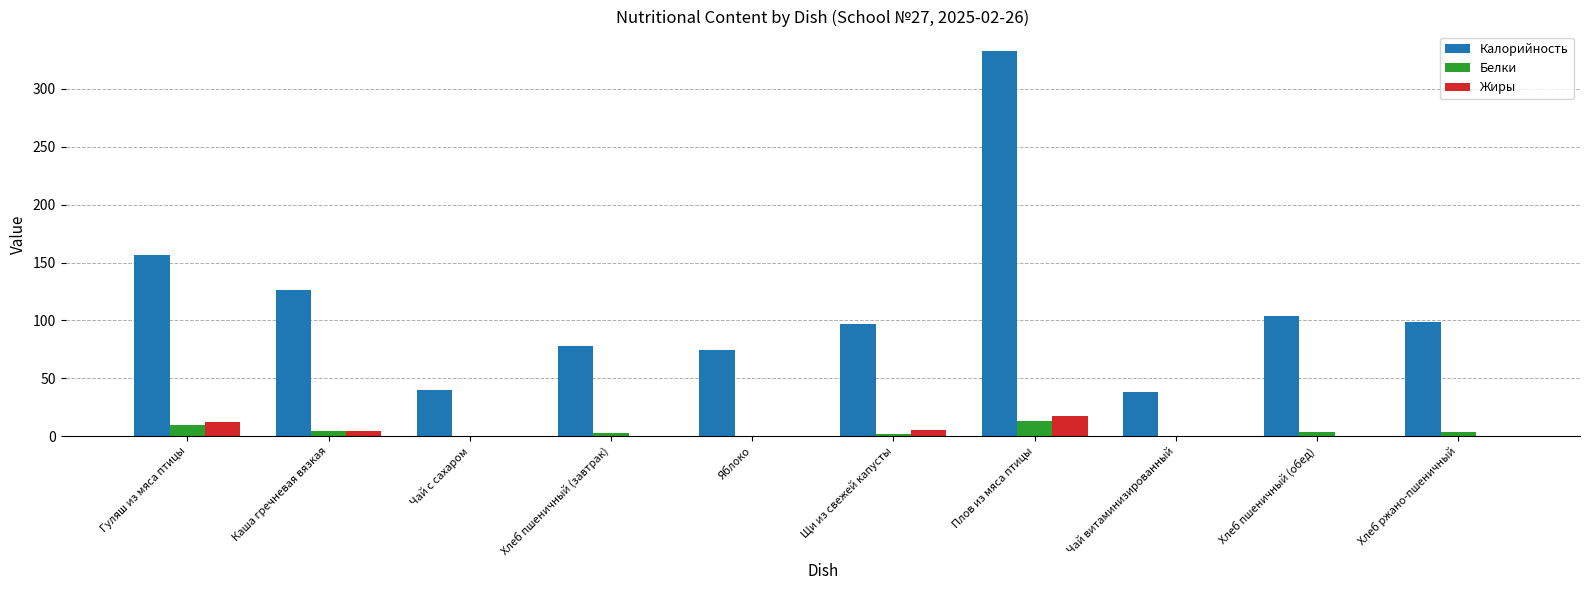

At which category is the sum across all series the highest?

Плов из мяса птицы